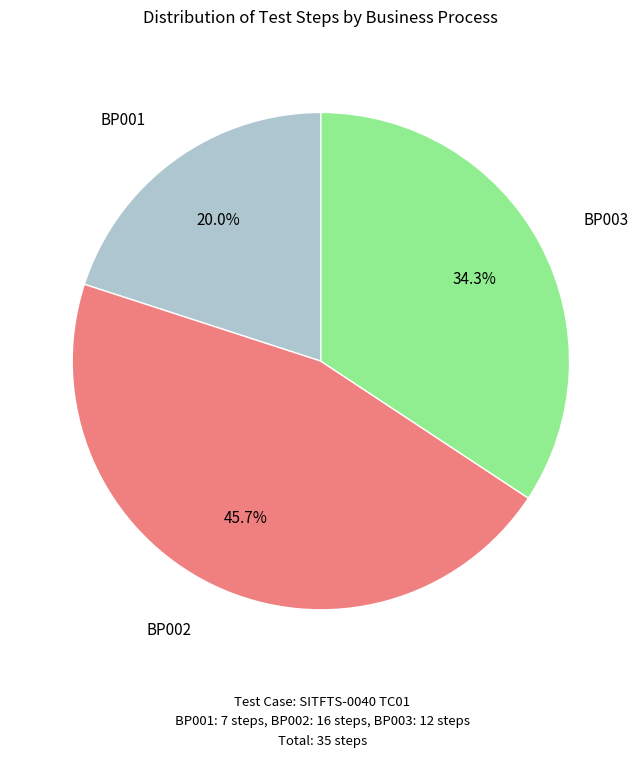

Is there a majority slice in this chart?

No